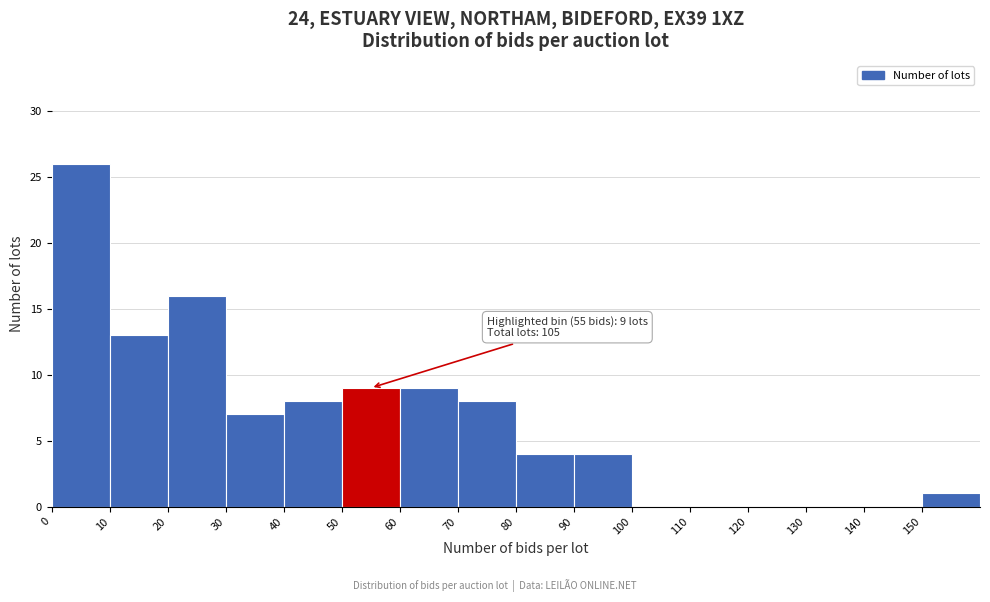

Which range on the x-axis has the tallest bar?

0 to 10